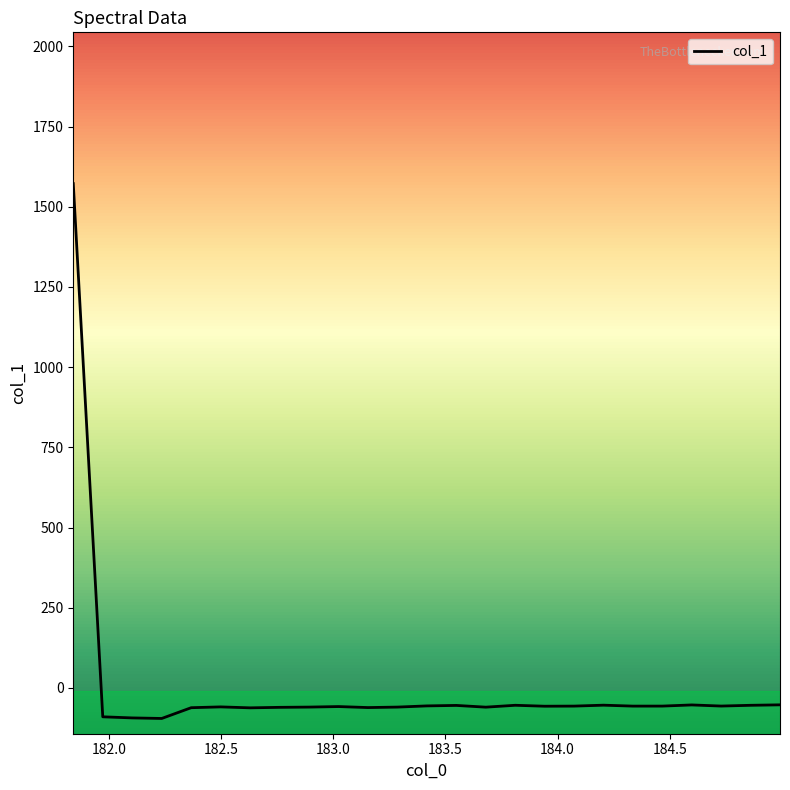

How many values are below -56?

17